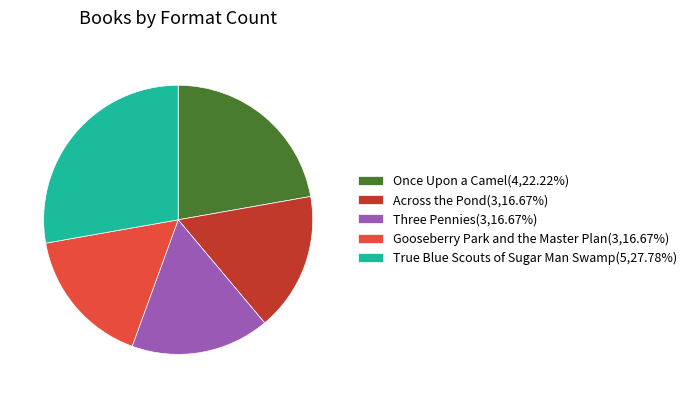

Does Three Pennies represent more than half of the total?

No